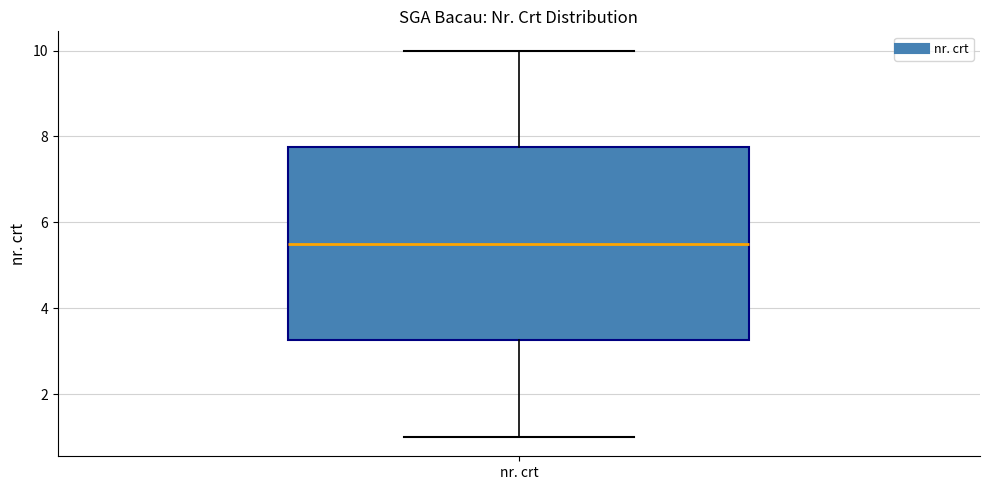

Where does the lower whisker of the box for nr. crt end on the y-axis? The values are not printed on the chart, so give them approximately, as read against the axis.

1.0